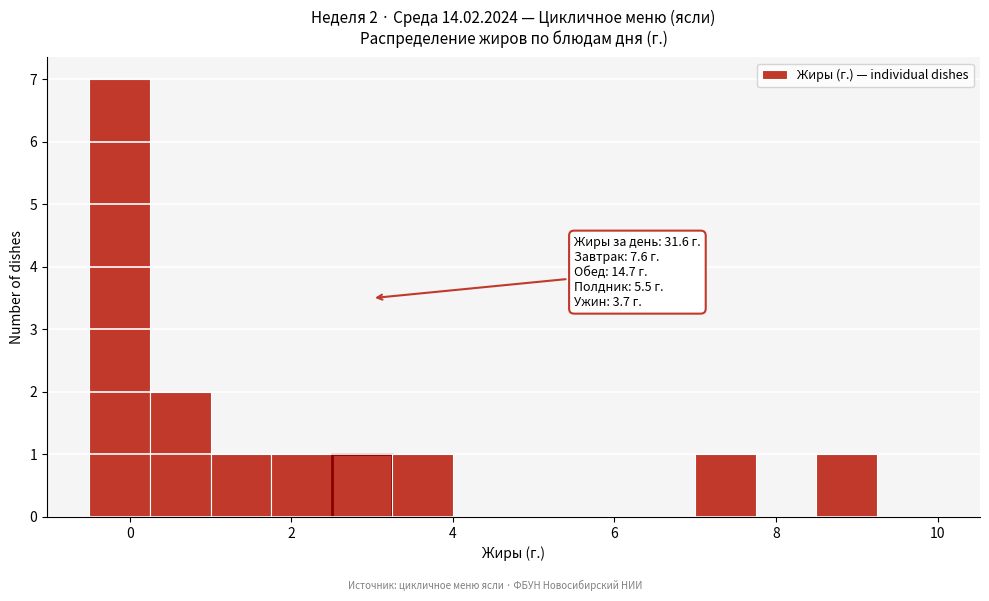

Around what value on the x-axis is the tallest bar? Give the approximate position of its centre, as read against the axis.

-0.2